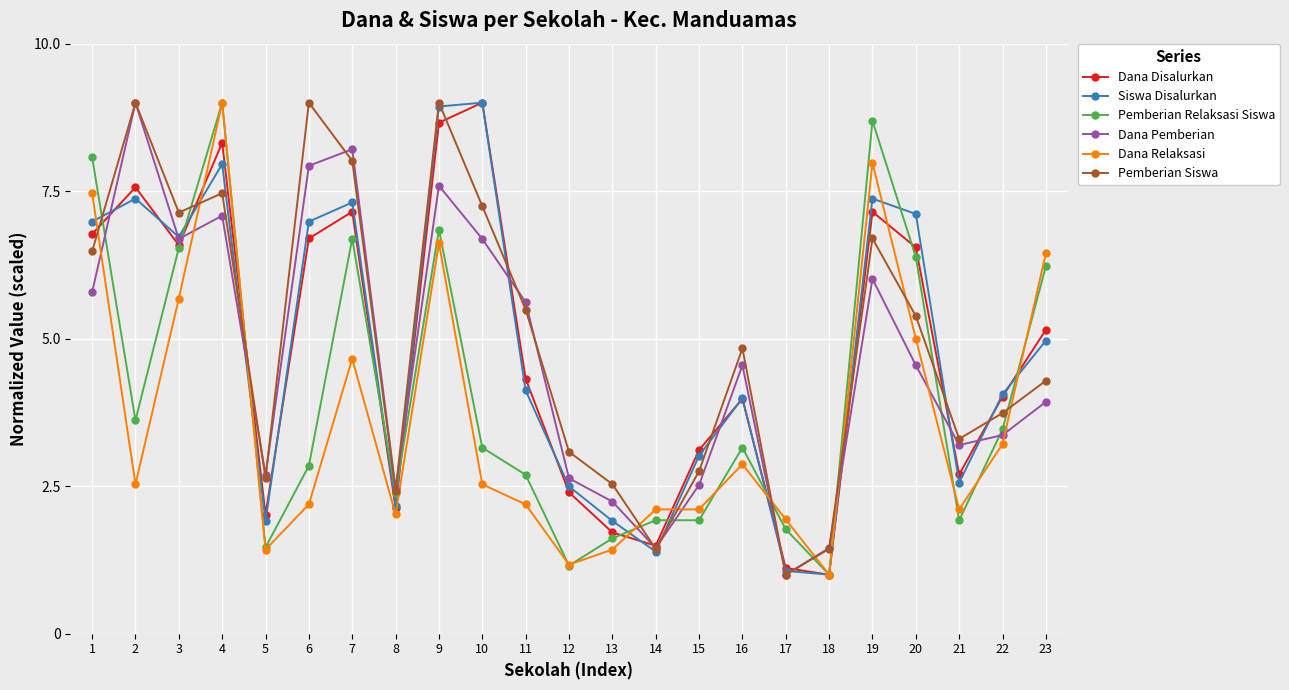

What is the total value across all series at 17?

7.9